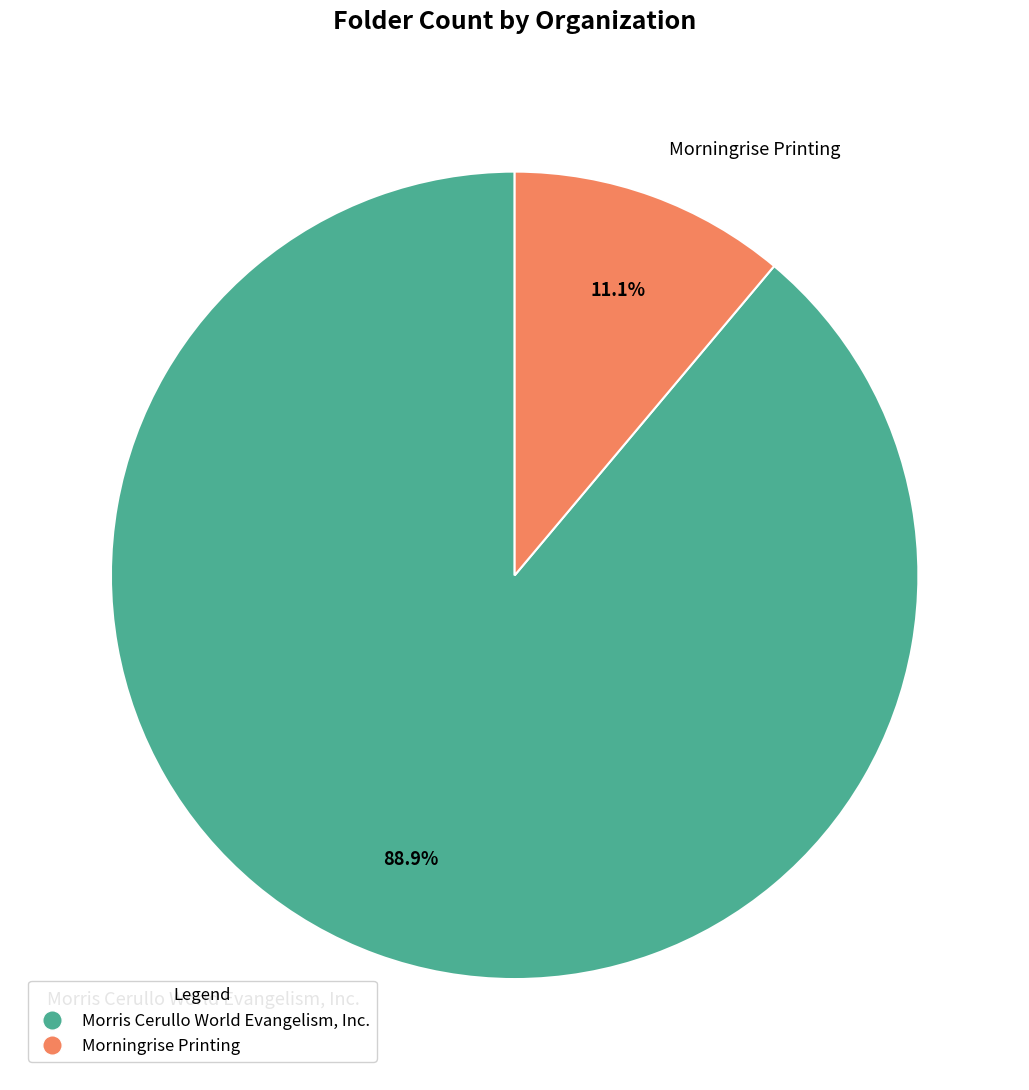

Count the number of slices in the pie.

2